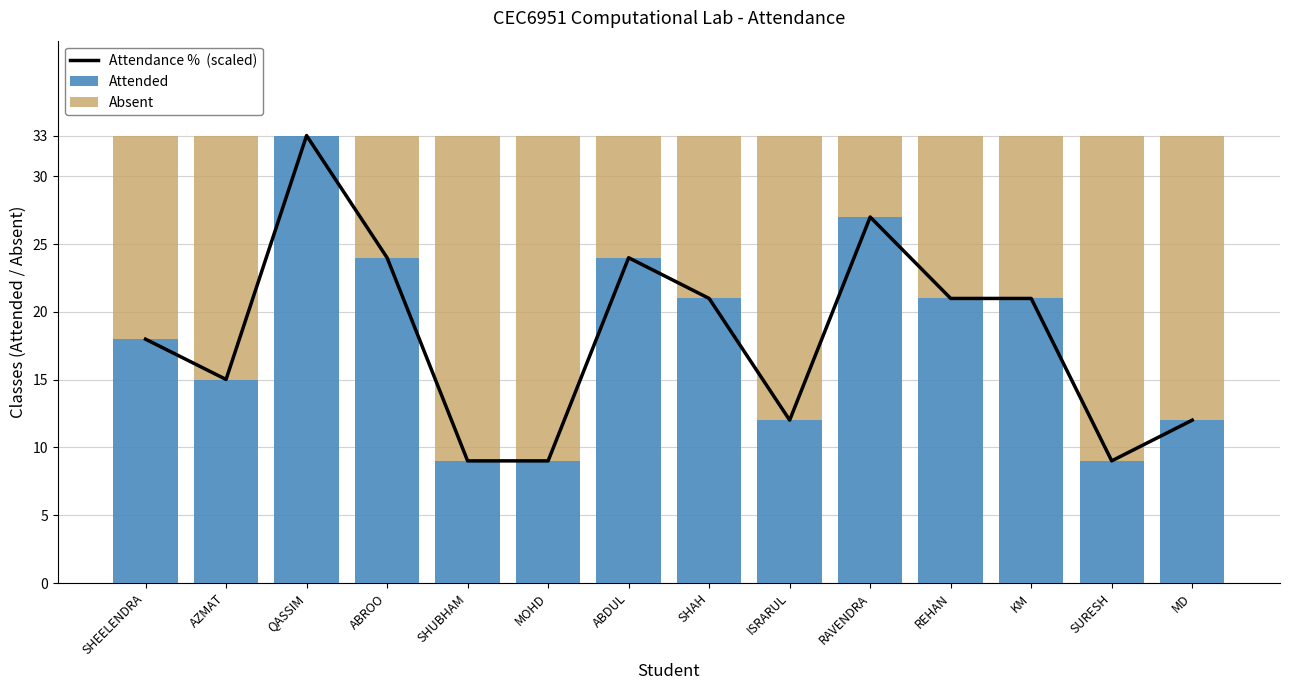

What is the average value of the Attendance %  (scaled) series?

18.2